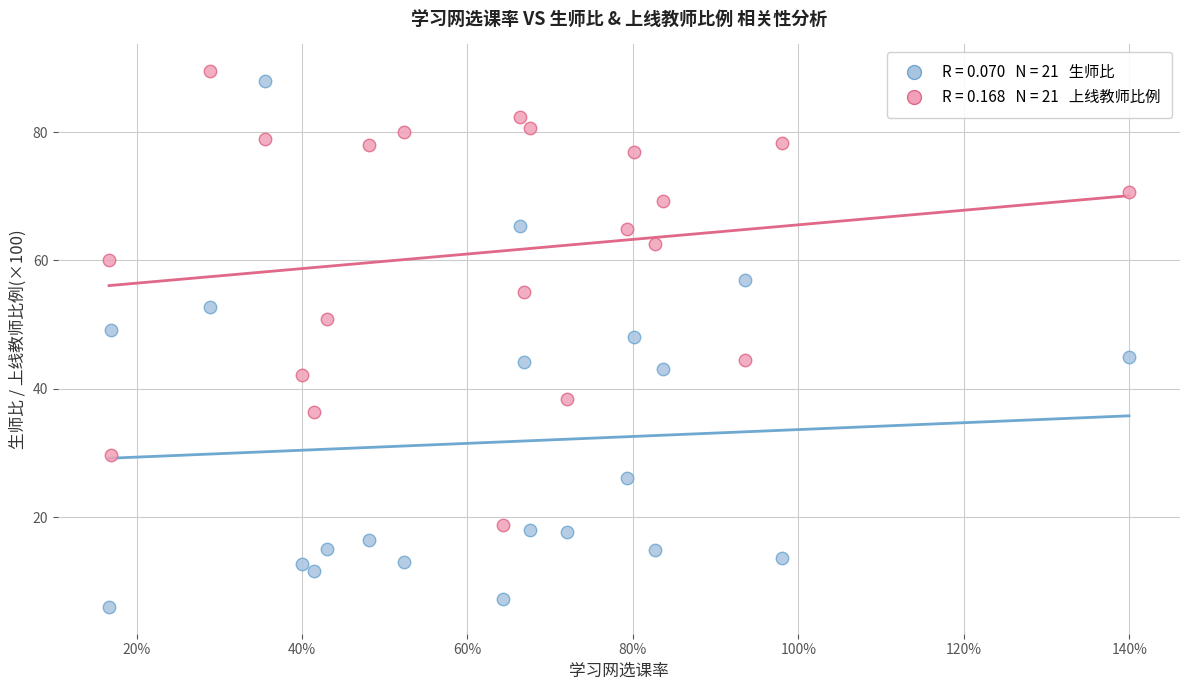

Across all data points, what is the range of Y values (max minus min)?

83.5